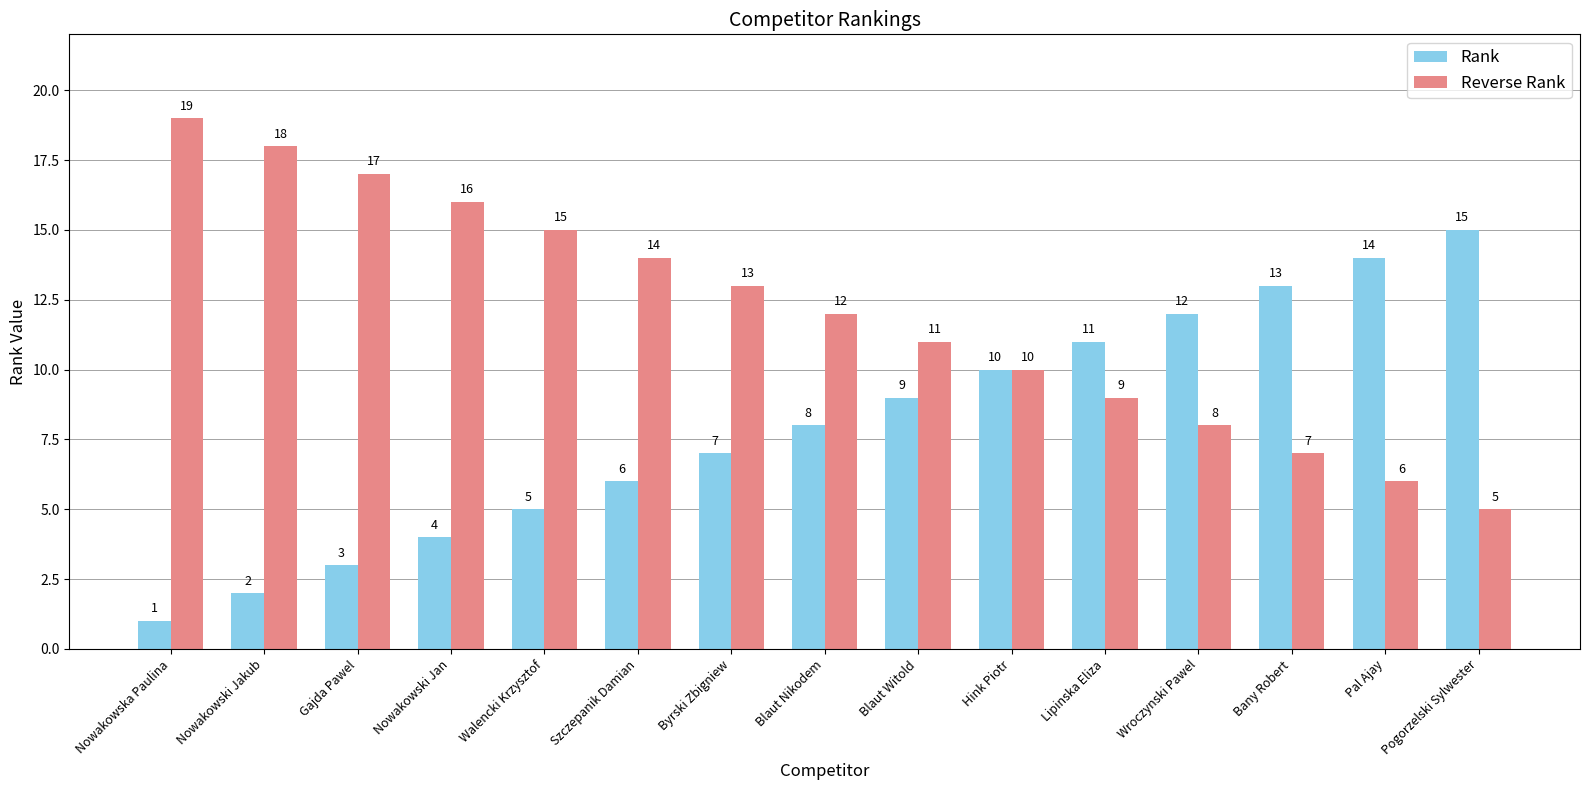

Reading right to left, what are all the values shown in this chart?

Rank: 15	14	13	12	11	10	9	8	7	6	5	4	3	2	1
Reverse Rank: 5	6	7	8	9	10	11	12	13	14	15	16	17	18	19